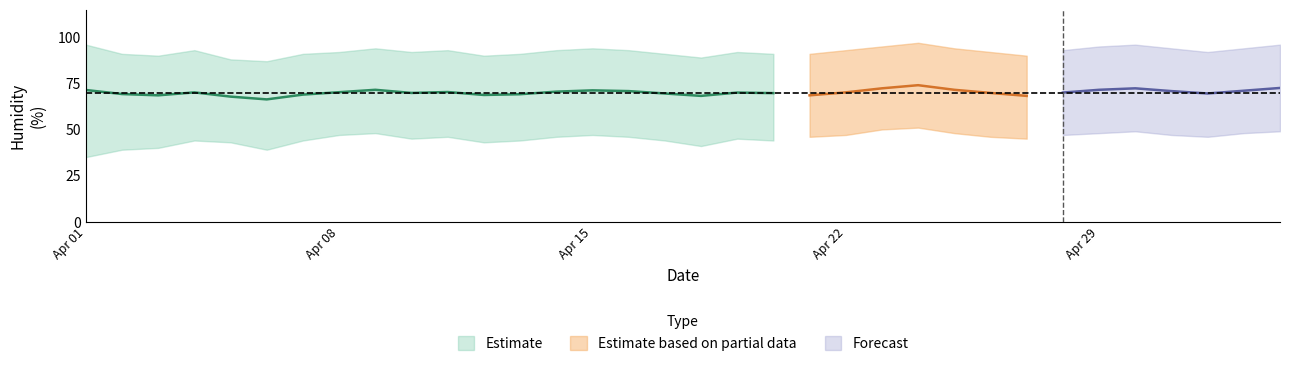

The value of humid_lower at 22 is 71.0. True or false?

False